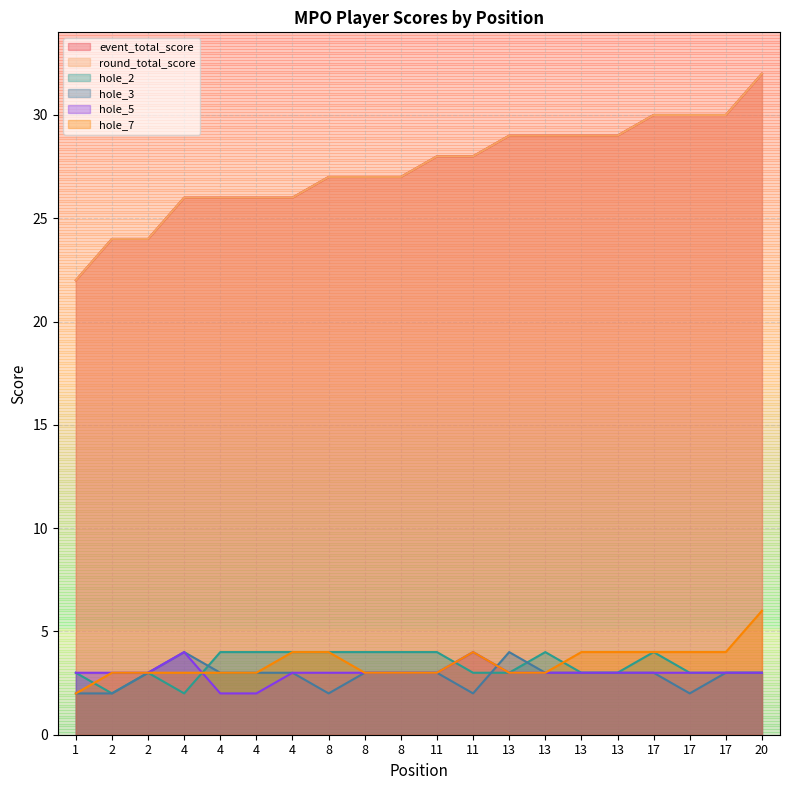

Reading left to right, list all the values displayed in this chart.

event_total_score: 1=22	2=24	2=24	4=26	4=26	4=26	4=26	8=27	8=27	8=27	11=28	11=28	13=29	13=29	13=29	13=29	17=30	17=30	17=30	20=32
round_total_score: 1=22	2=24	2=24	4=26	4=26	4=26	4=26	8=27	8=27	8=27	11=28	11=28	13=29	13=29	13=29	13=29	17=30	17=30	17=30	20=32
hole_2: 1=3	2=2	2=3	4=2	4=4	4=4	4=4	8=4	8=4	8=4	11=4	11=3	13=3	13=4	13=3	13=3	17=4	17=3	17=3	20=3
hole_3: 1=2	2=2	2=3	4=4	4=3	4=3	4=3	8=2	8=3	8=3	11=3	11=2	13=4	13=3	13=3	13=3	17=3	17=2	17=3	20=3
hole_5: 1=3	2=3	2=3	4=4	4=2	4=2	4=3	8=3	8=3	8=3	11=3	11=4	13=3	13=3	13=3	13=3	17=3	17=3	17=3	20=3
hole_7: 1=2	2=3	2=3	4=3	4=3	4=3	4=4	8=4	8=3	8=3	11=3	11=4	13=3	13=3	13=4	13=4	17=4	17=4	17=4	20=6